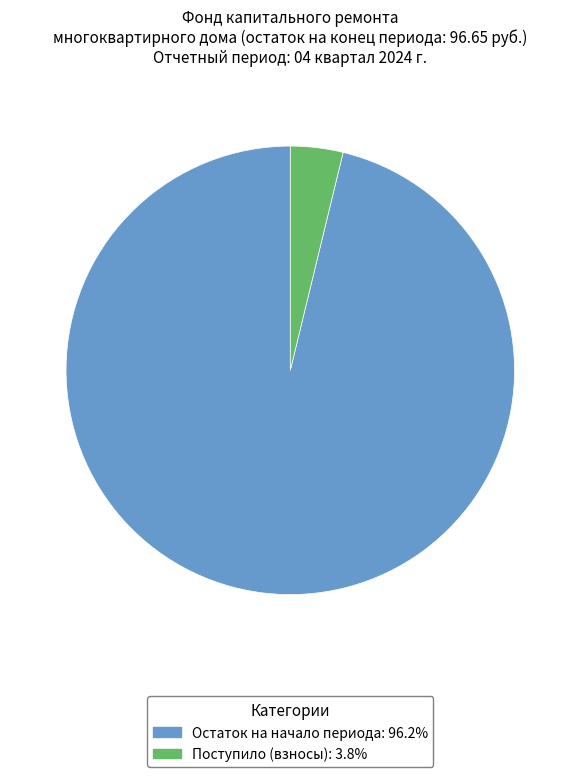

Is there any slice that represents more than half of the pie?

Yes